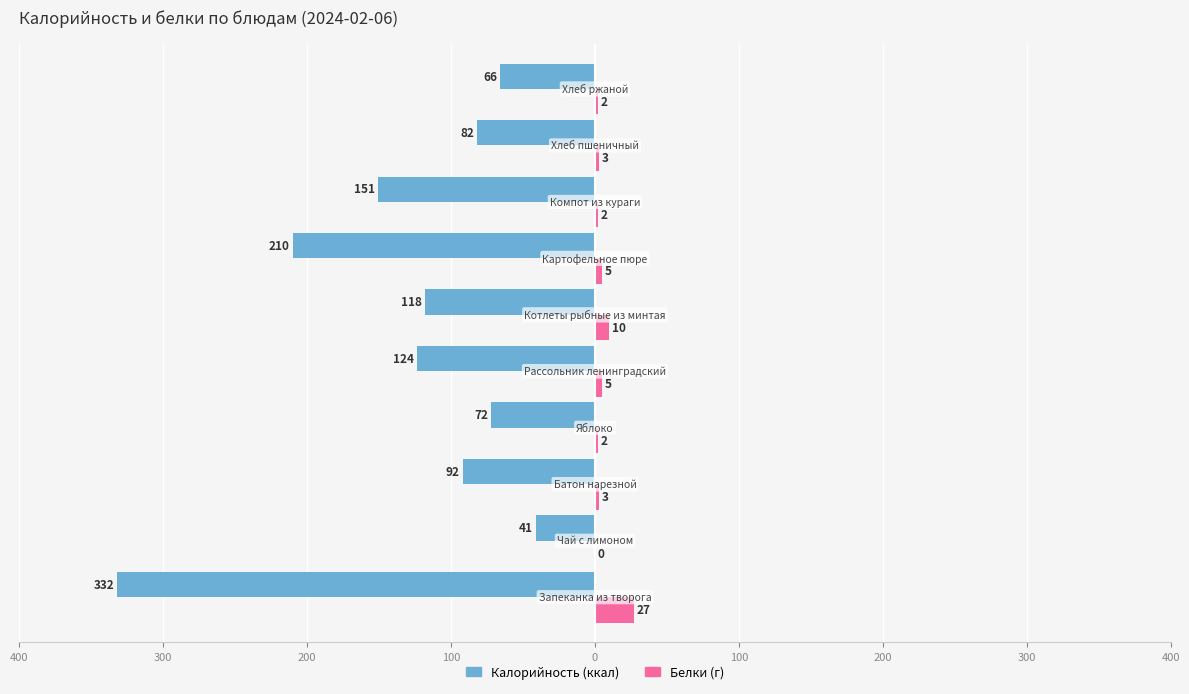

The value of Белки at 100 is 7. True or false?

False